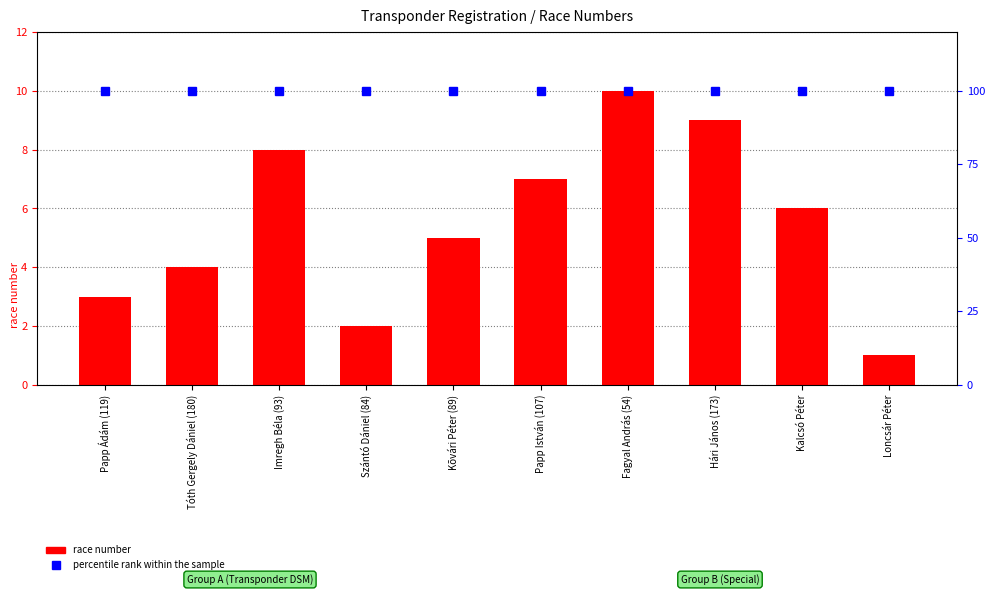

The value of race number at Imregh Béla (93) is 5. True or false?

False